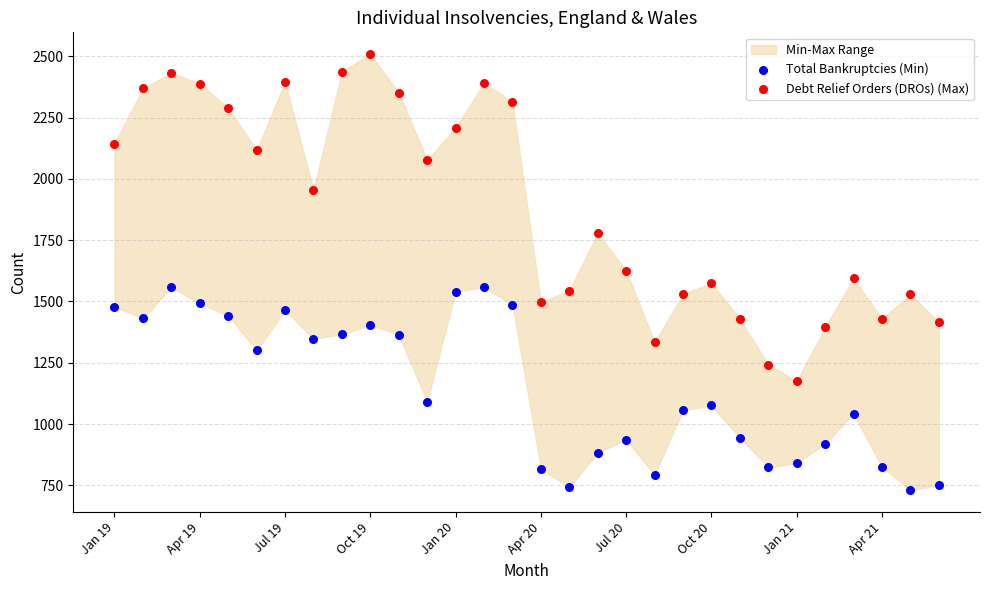

Across all data points, what is the range of Y values (max minus min)?

1777